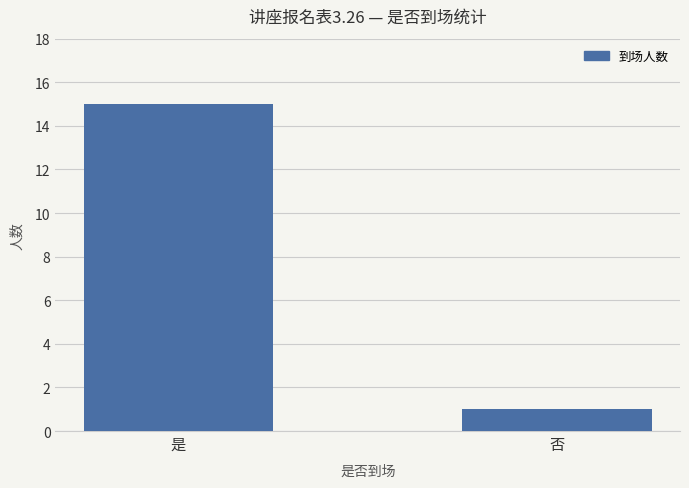

Reading left to right, list all the values displayed in this chart.

15	1